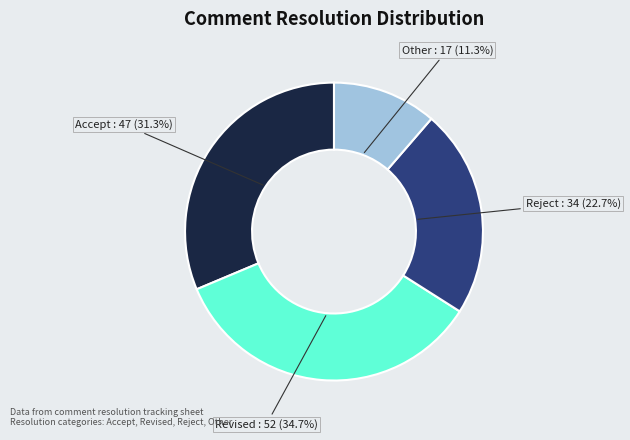

Is there a majority slice in this chart?

No